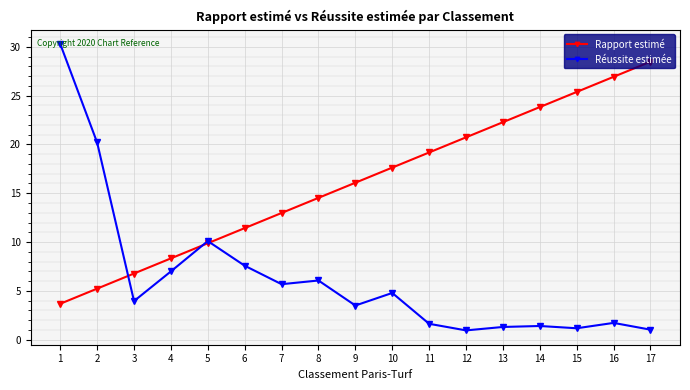

Between which two adjacent categories do Rapport estimé and Réussite estimée first intersect?

2 and 3